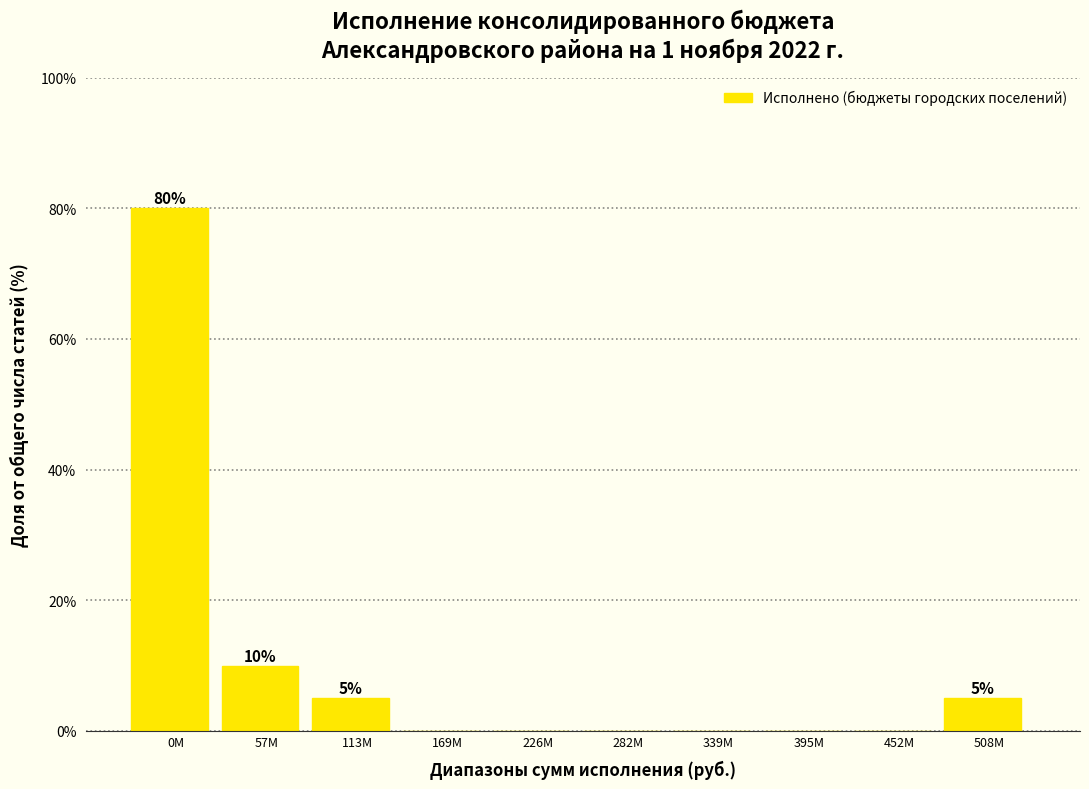

Reading right to left, extract all data points from this chart.

508M=5	452M=0	395M=0	339M=0	282M=0	226M=0	169M=0	113M=5	57M=10	0M=80